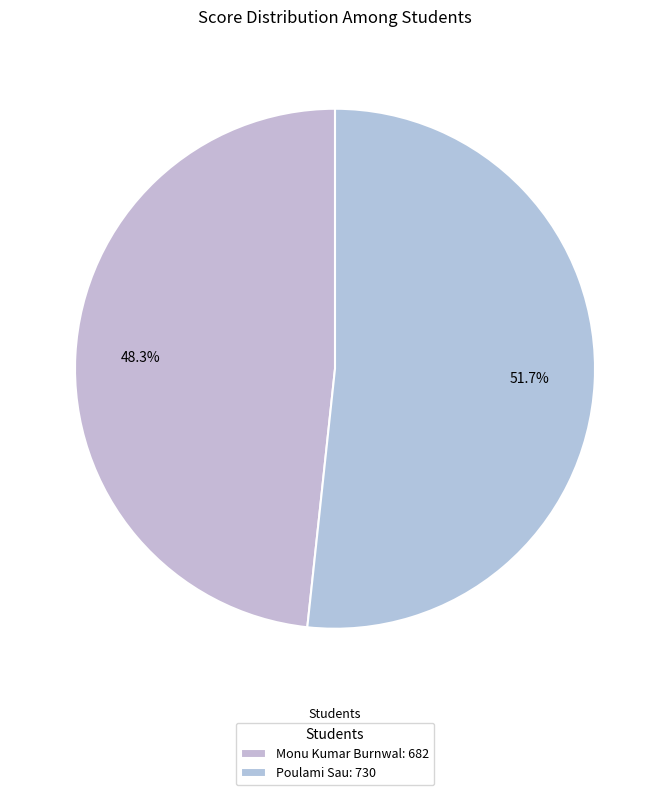

How many slices are in this pie chart?

2